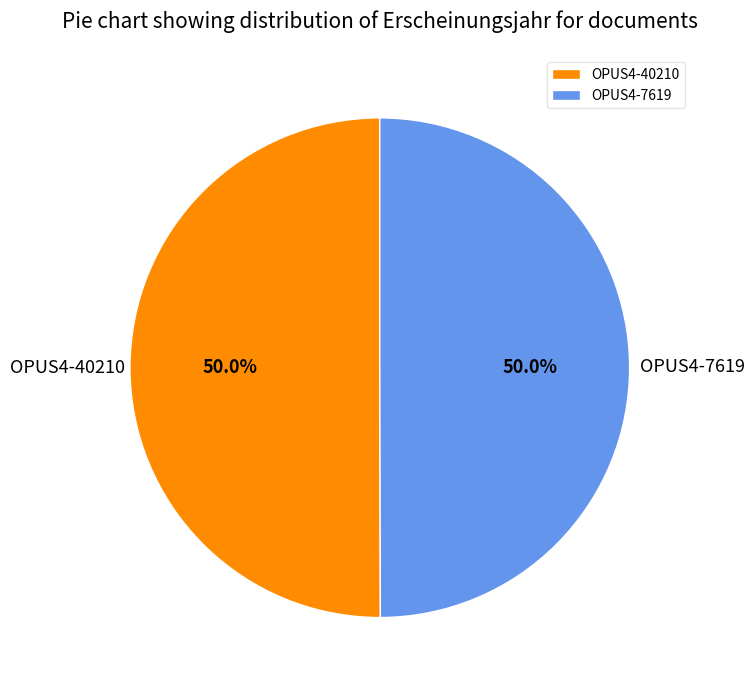

Combined, what portion of the pie is OPUS4-7619 and OPUS4-40210?

100.0%